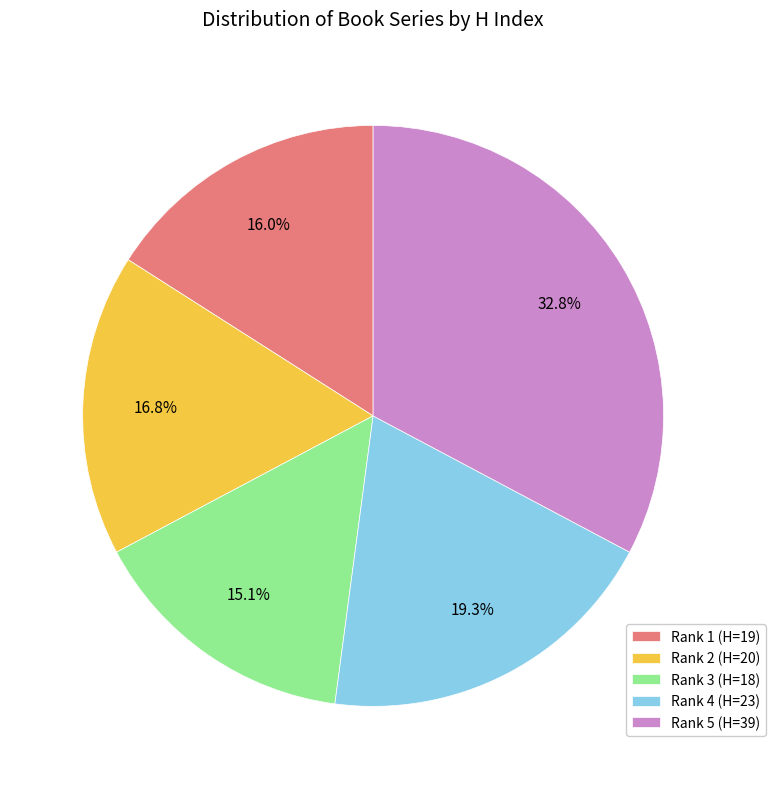

Which category has the biggest portion of the pie?

Rank 5